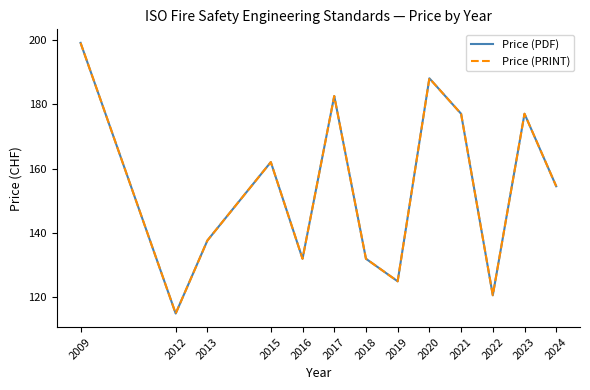

At which category is the sum across all series the highest?

2009